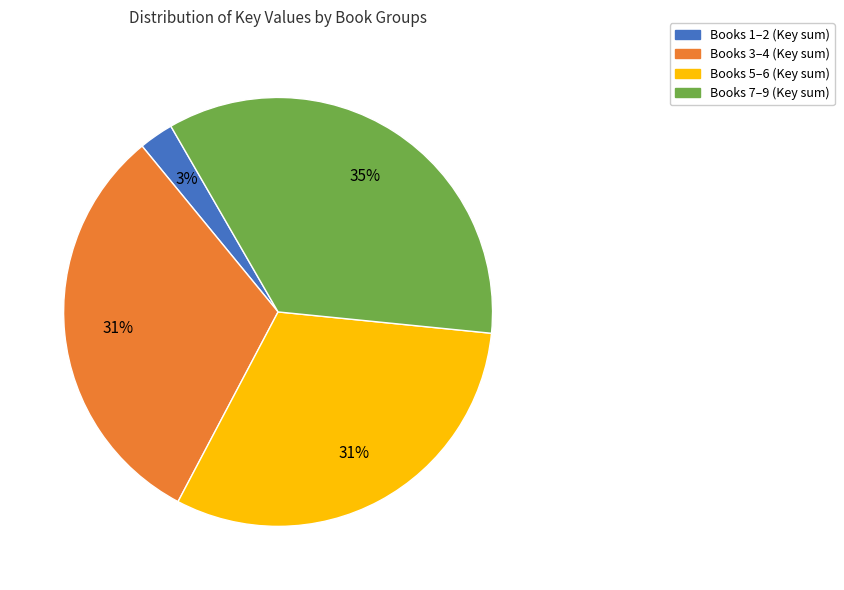

How many slices are in this pie chart?

4